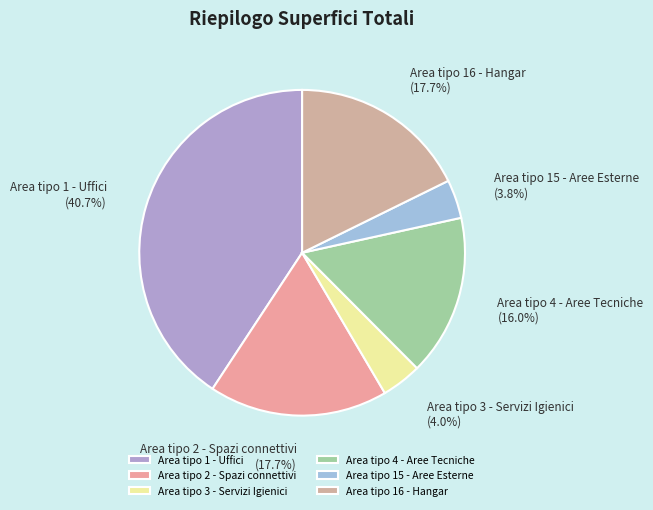

Approximately how many times larger is the value at Area tipo 16 - Hangar (17.7%) compared to Area tipo 1 - Uffici (40.7%)?

0.4